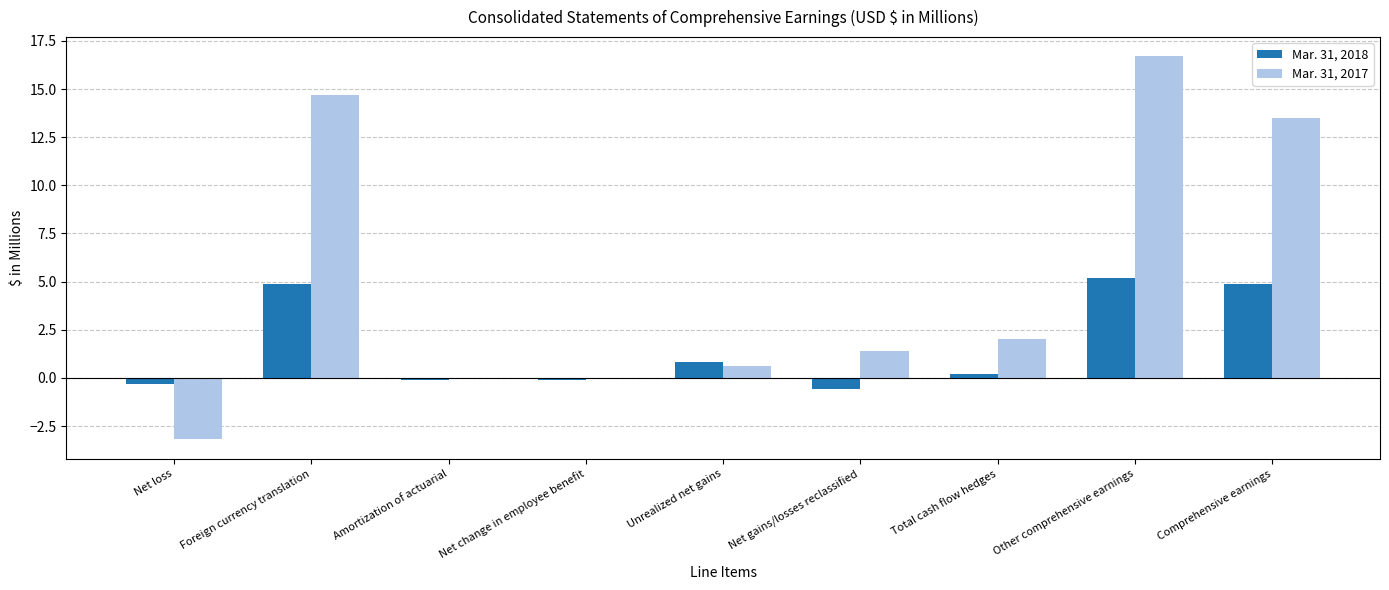

Reading left to right, list all the values displayed in this chart.

Mar. 31, 2018: Net loss=-0.3	Foreign currency translation=4.9	Amortization of actuarial=-0.1	Net change in employee benefit=-0.1	Unrealized net gains=0.8	Net gains/losses reclassified=-0.6	Total cash flow hedges=0.2	Other comprehensive earnings=5.2	Comprehensive earnings=4.9
Mar. 31, 2017: Net loss=-3.2	Foreign currency translation=14.7	Amortization of actuarial=0.0	Net change in employee benefit=0.0	Unrealized net gains=0.6	Net gains/losses reclassified=1.4	Total cash flow hedges=2.0	Other comprehensive earnings=16.7	Comprehensive earnings=13.5